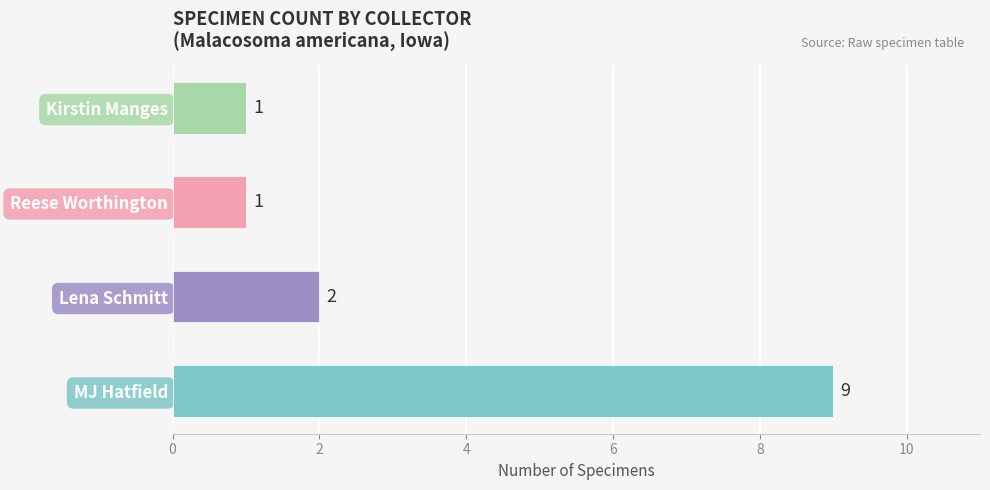

The chart shows a value of 1 at Reese Worthington. True or false?

True